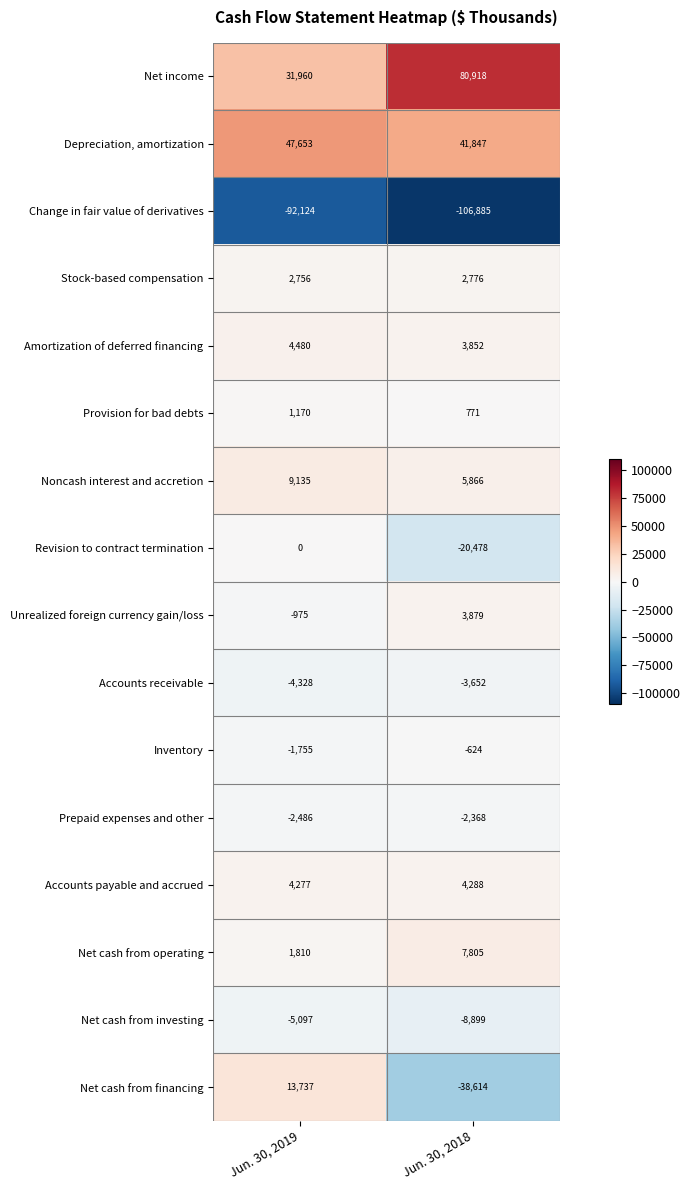

What is the total value across all series at Jun. 30, 2018?

-29518